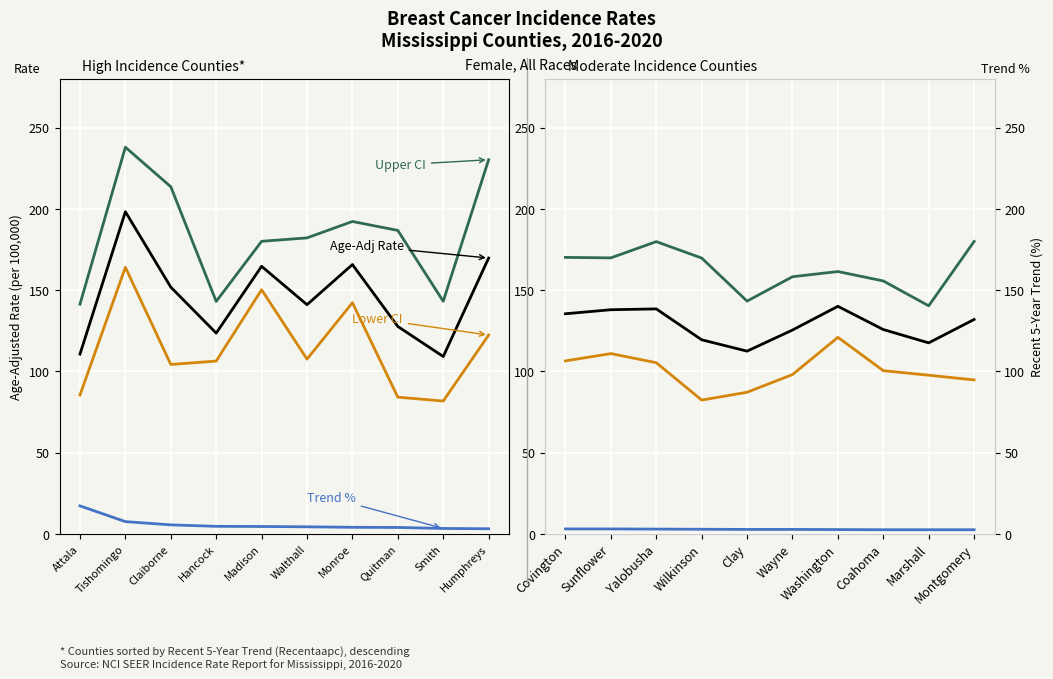

The Lower 95% CI series shows 48.3 at Montgomery. True or false?

False